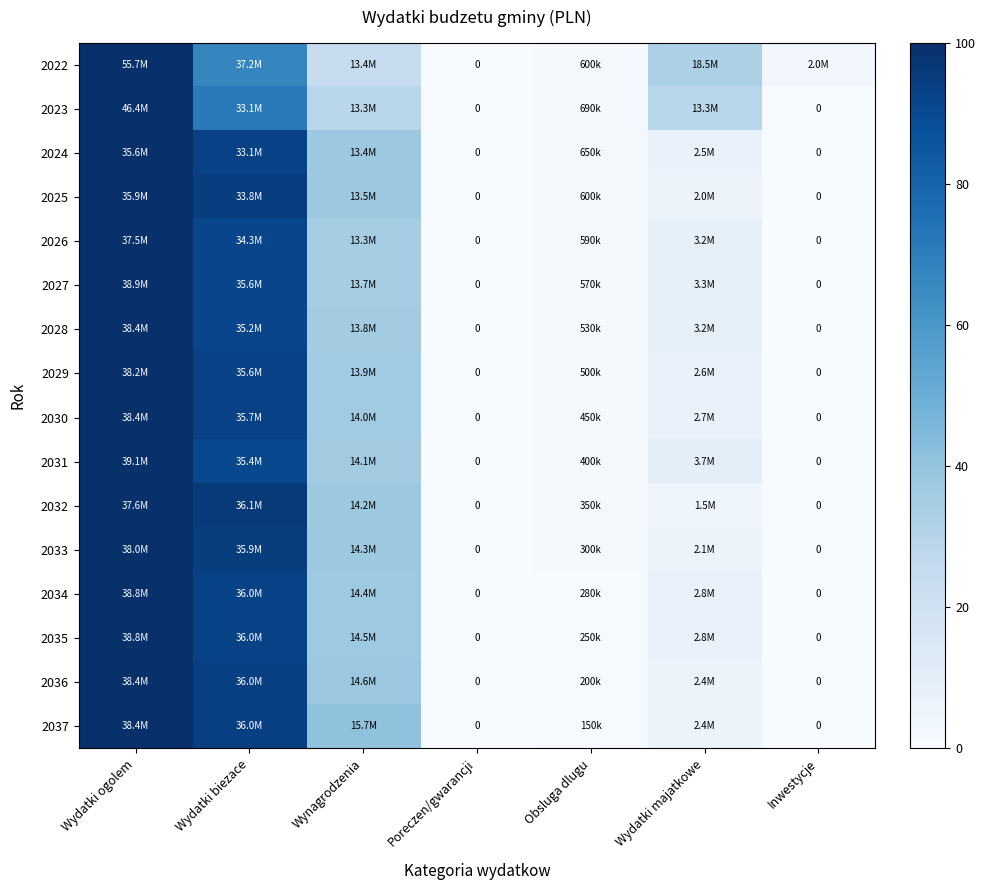

What is the difference between the second highest and second lowest values in the 2027 series?

91.6